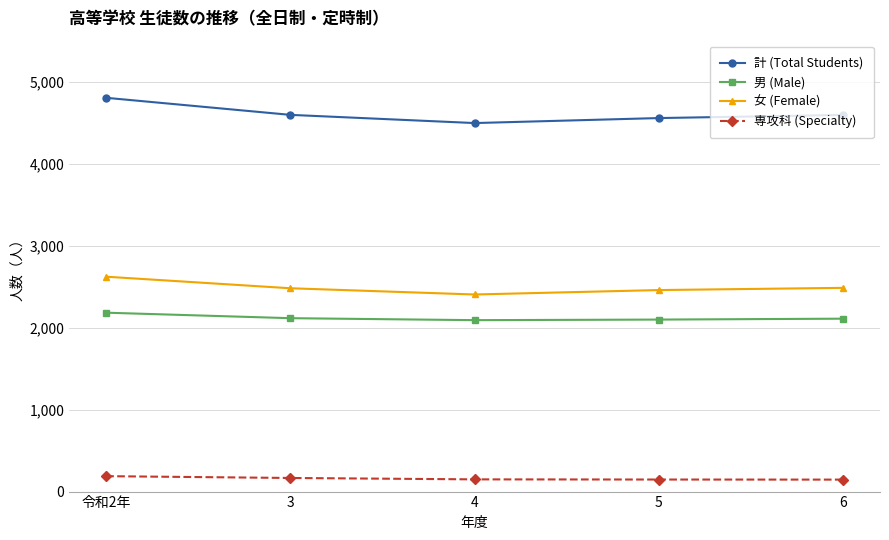

At which category is the sum across all series the highest?

令和2年